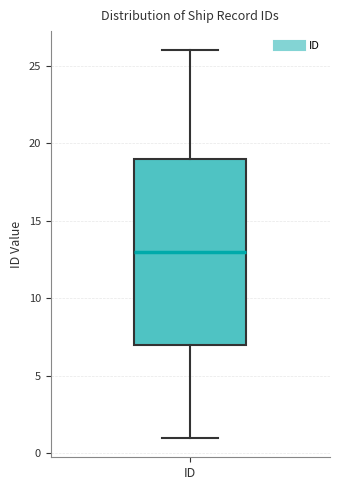

Read this box plot against the y-axis: the position of the median line, the range covered by the box, and the ends of both whiskers. The values are not printed on the chart, so give them approximately, as read against the axis.

median 13, box 7 to 19, whiskers 1 to 26